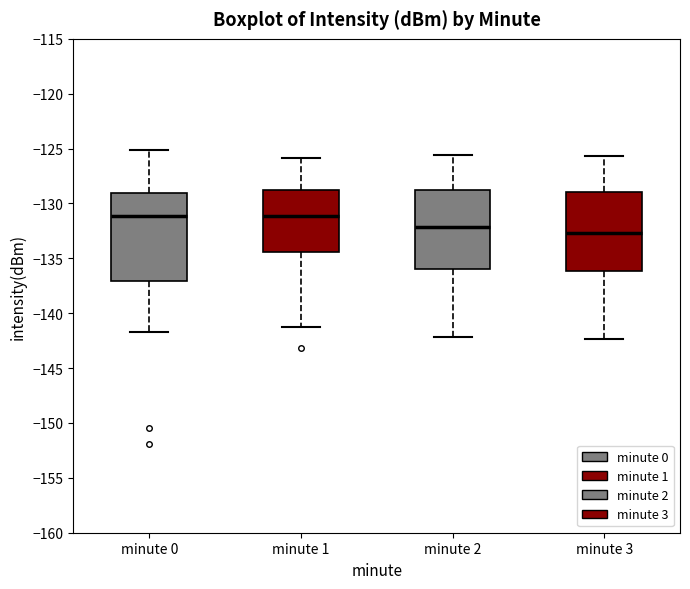

Which box's median line is the lowest?

minute 3